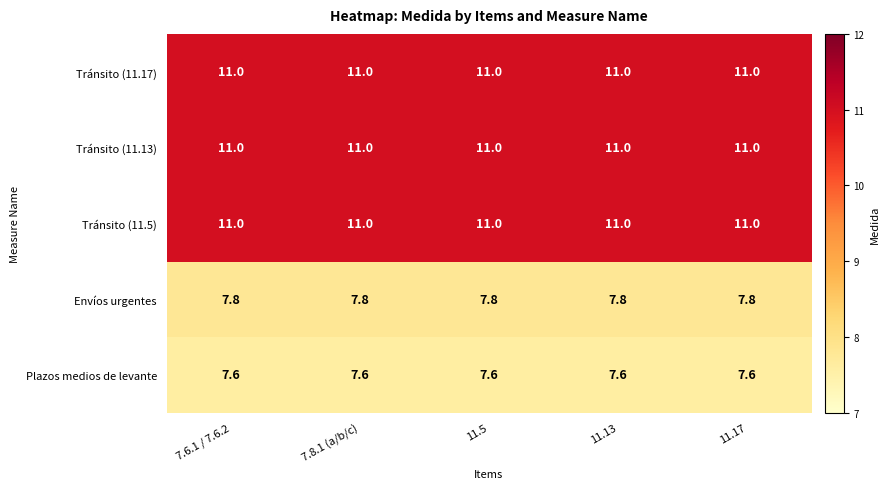

What is the sum of all Tránsito (11.17) values?

55.0